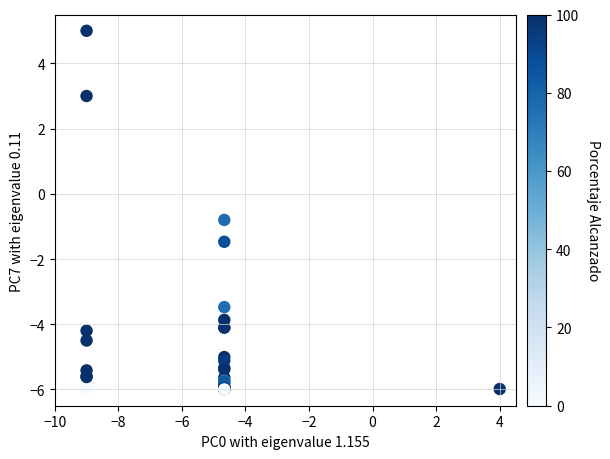

What Y value in the scatter plot is closest to 0?

-0.8